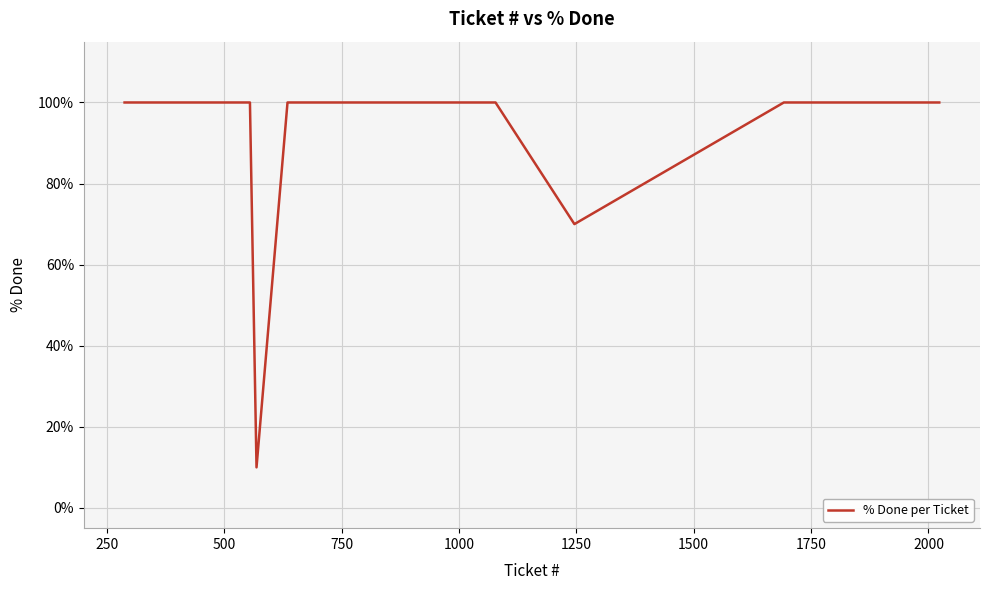

What is the greatest value displayed?

100